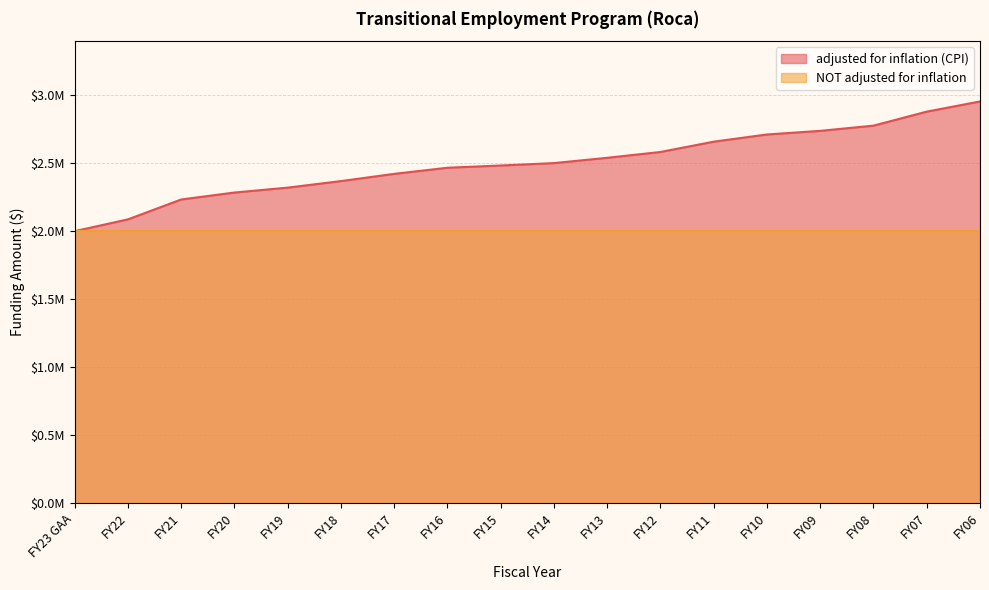

Where does the data first go above 2500328?

FY13